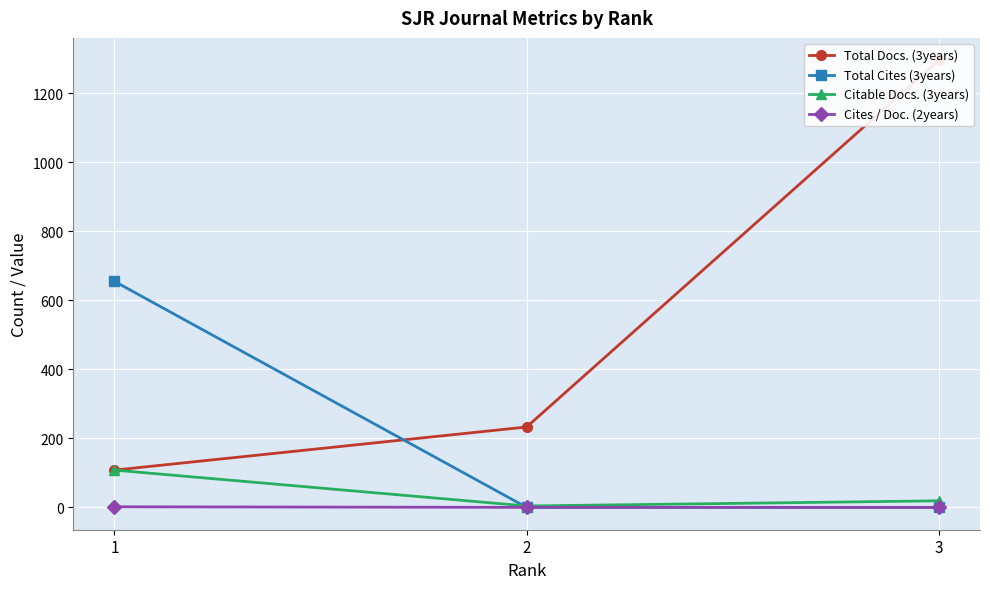

Reading left to right, list all the values displayed in this chart.

Total Docs. (3years): 1=108.0	2=233.0	3=1296.0
Total Cites (3years): 1=655.0	2=0.0	3=0.0
Citable Docs. (3years): 1=108.0	2=4.0	3=19.0
Cites / Doc. (2years): 1=1.7	2=0.0	3=0.0